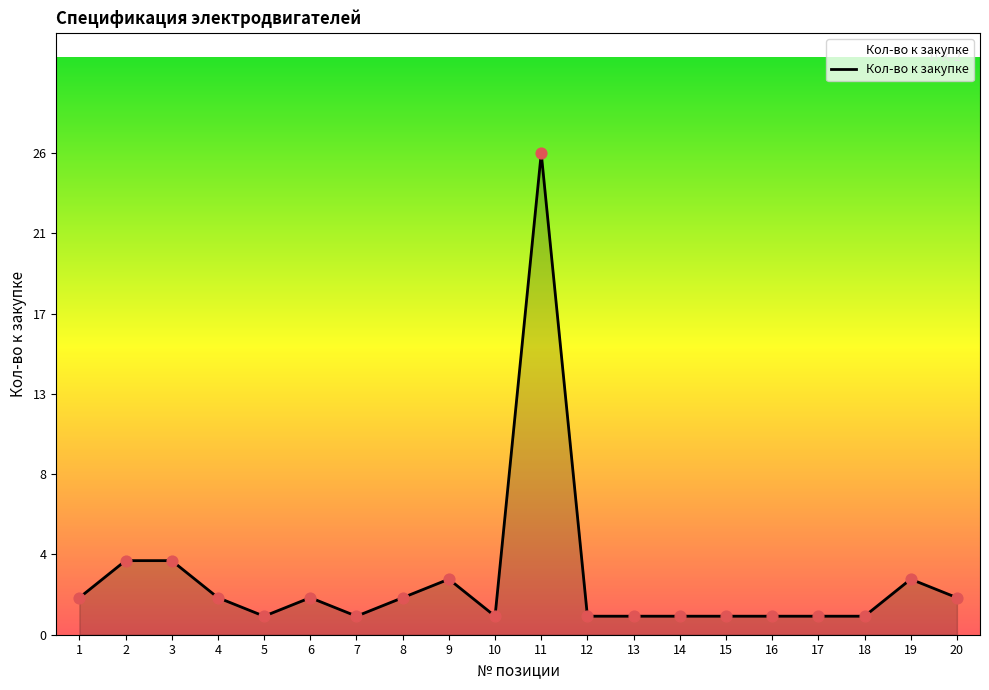

Between 5 and 13, which is larger?

5